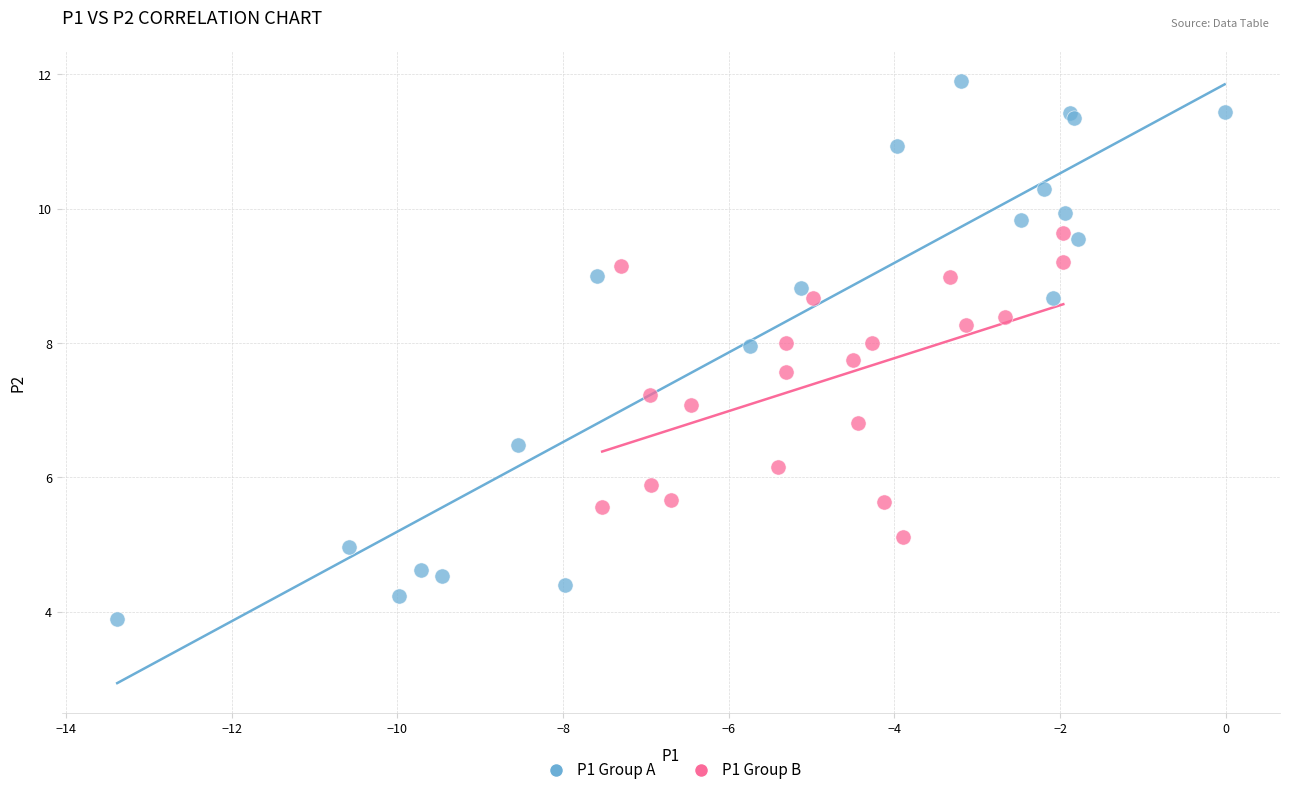

Which series has the largest Y range (max minus min)?

P1 Group A